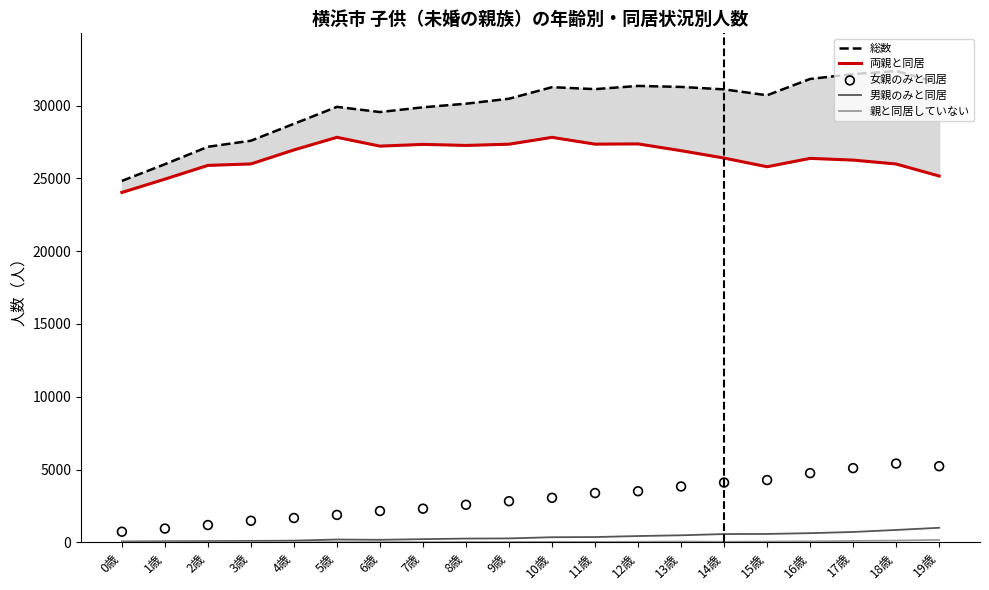

What is the total value across all series at 1歳?

51944